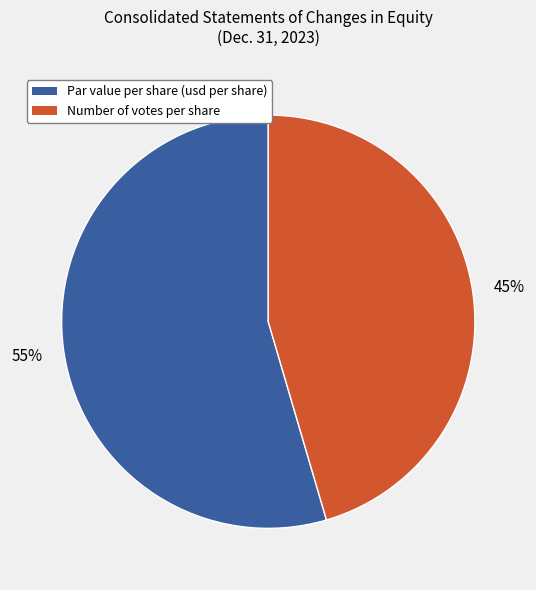

To the nearest percent, what is the average slice percentage?

50%